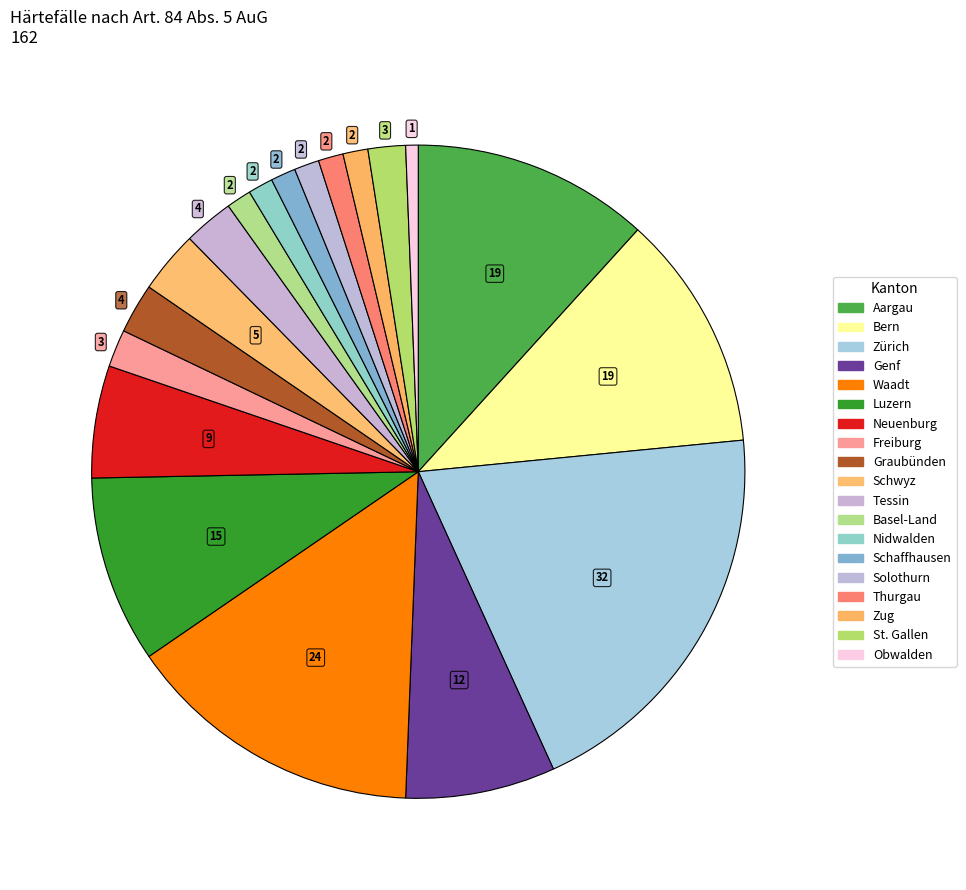

Does any single category account for the majority?

No